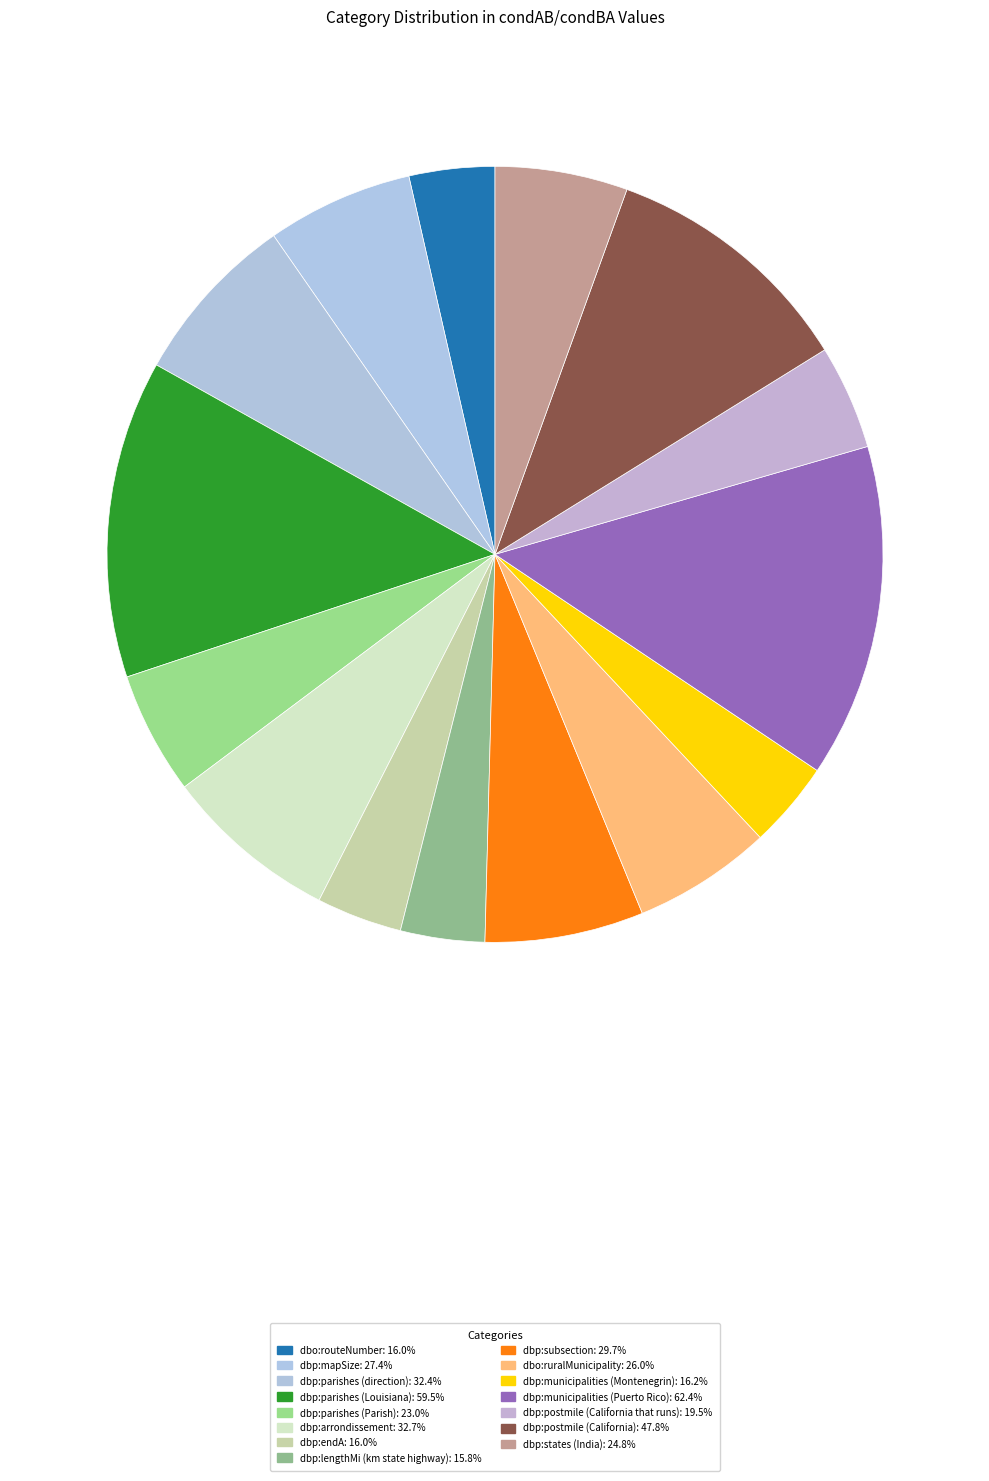

Combined, what portion of the pie is dbp:mapSize and dbp:postmile (California that runs)?

10.4%